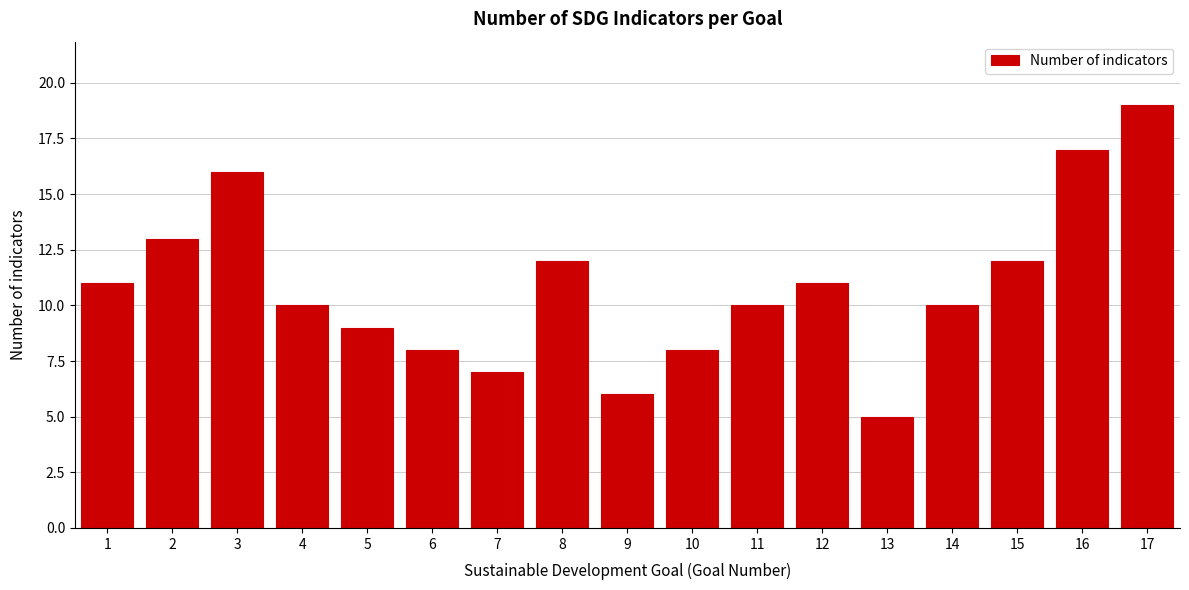

Reading left to right, list all the values displayed in this chart.

1=11	2=13	3=16	4=10	5=9	6=8	7=7	8=12	9=6	10=8	11=10	12=11	13=5	14=10	15=12	16=17	17=19